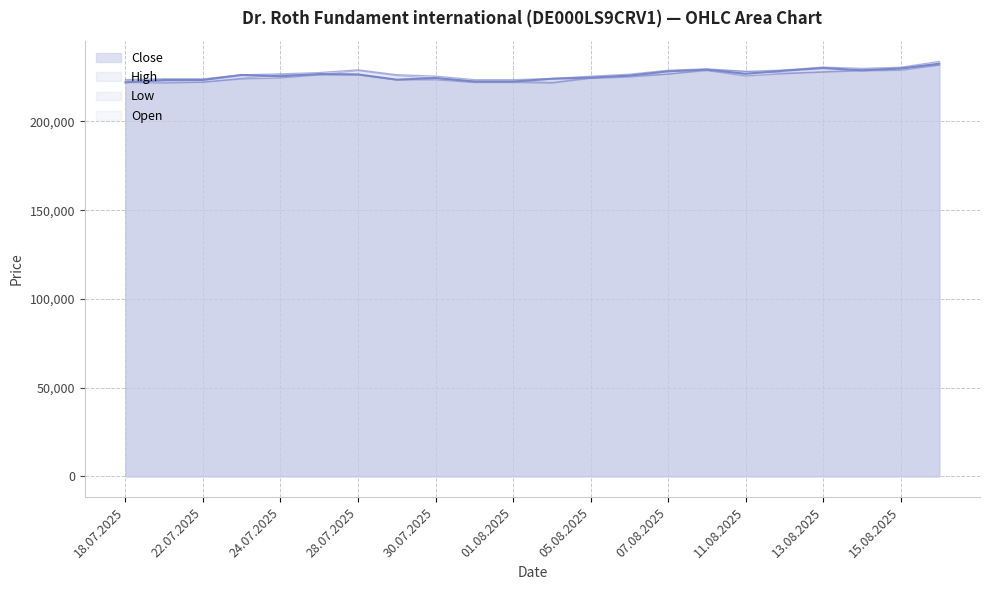

Is the value of Close at 14.08.2025 greater than the value of Low at 25.07.2025?

Yes